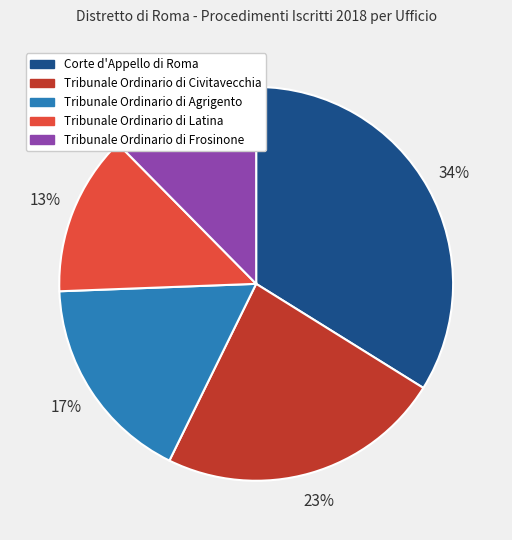

To the nearest percent, what is the difference between the Tribunale Ordinario di Latina and Tribunale Ordinario di Civitavecchia slice percentages?

10%